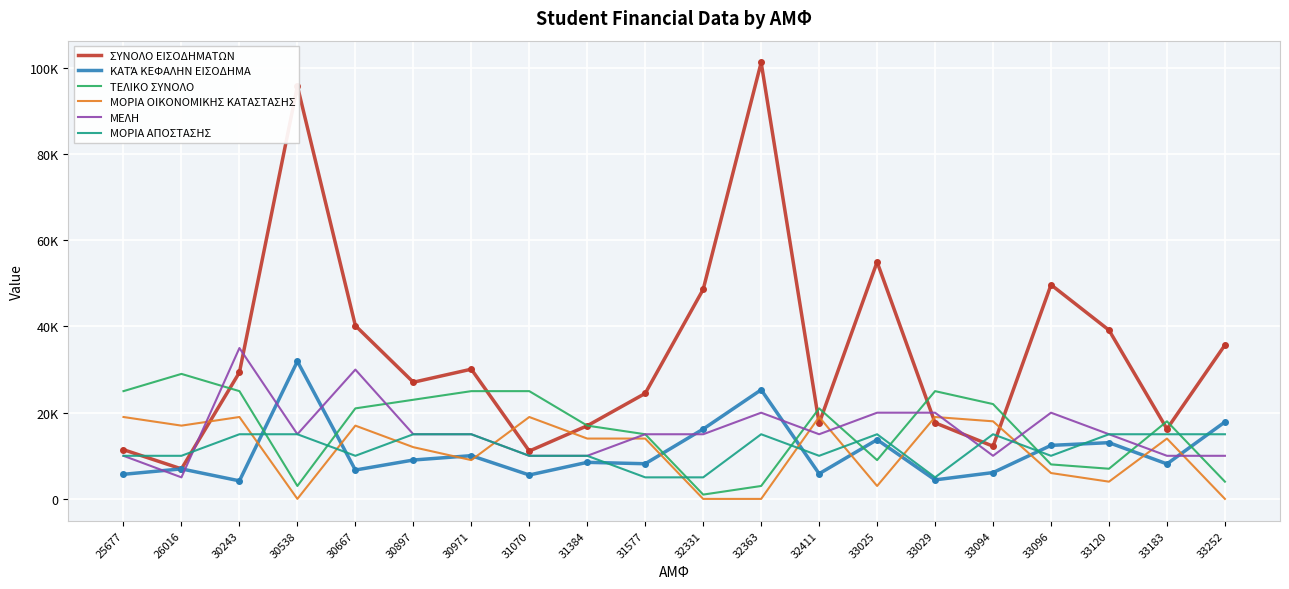

What is the difference between the highest and lowest values at 30243?

30807.8